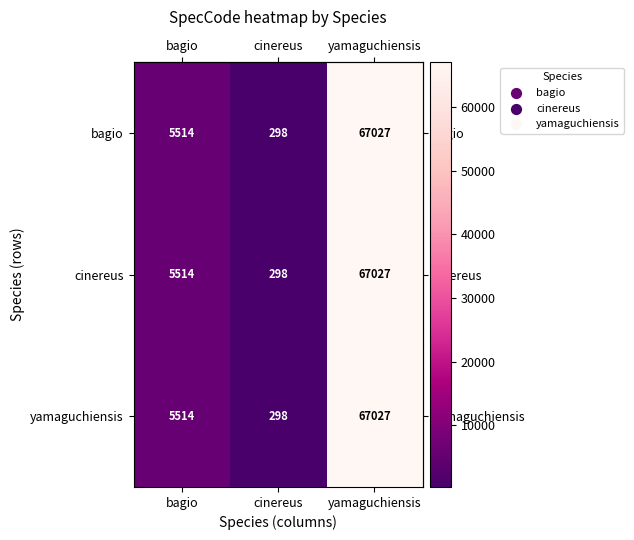

True or false: bagio has a value of 298 at cinereus.

True